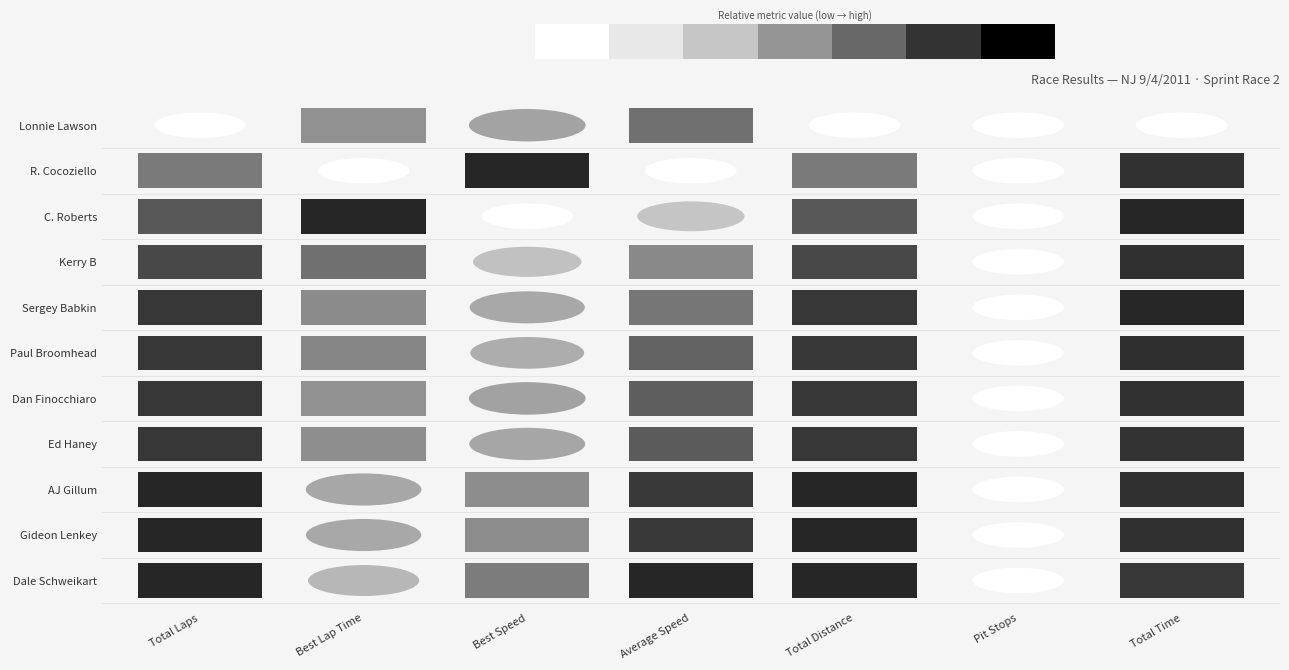

Between Total Distance and Average Speed, which is larger?

Total Distance